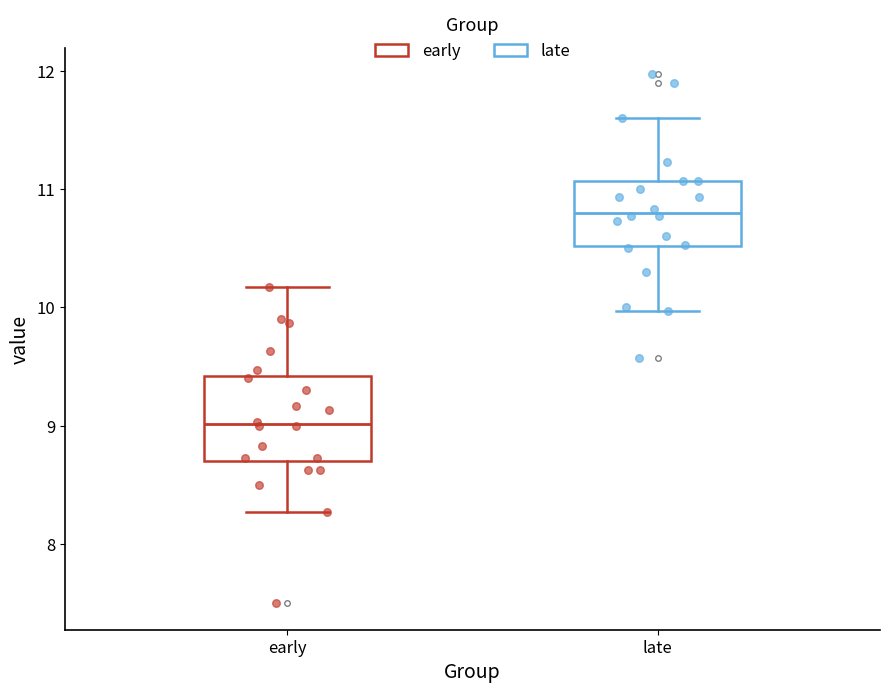

Which box has the highest median line?

late